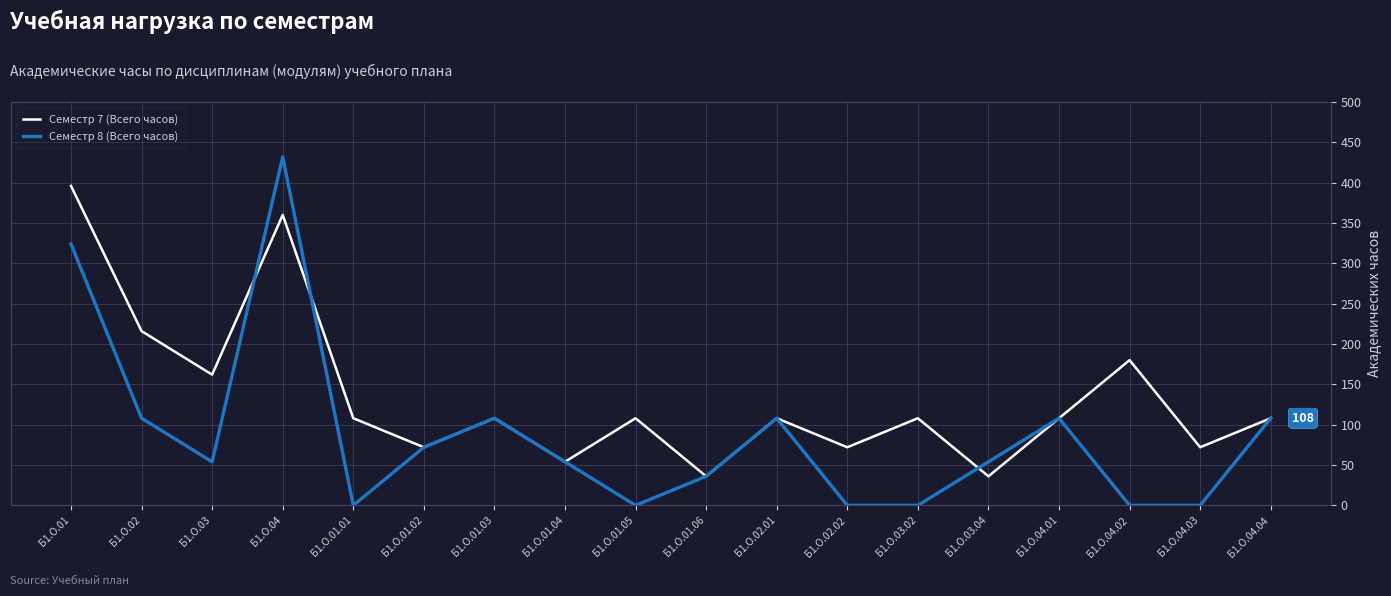

At which category does Семестр 8 (Всего часов) reach its first local peak?

Б1.О.04